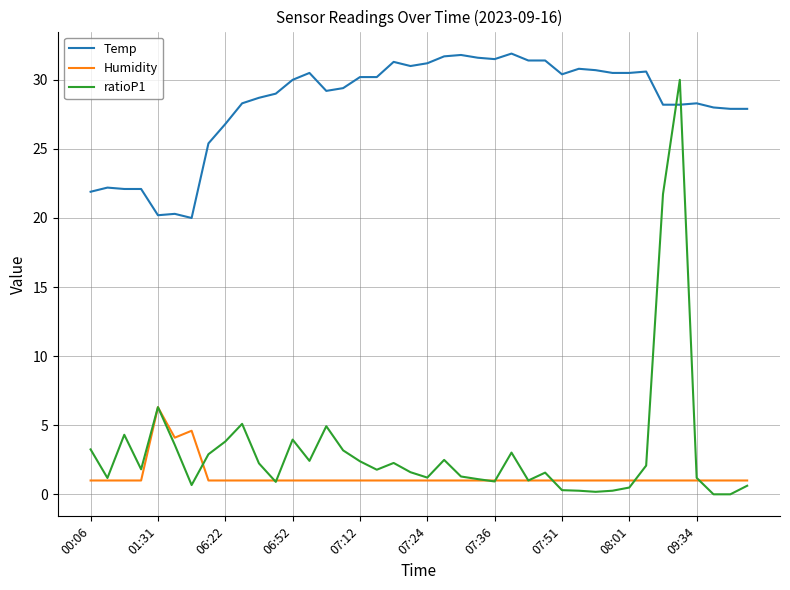

Which series has the largest total across all categories?

Temp